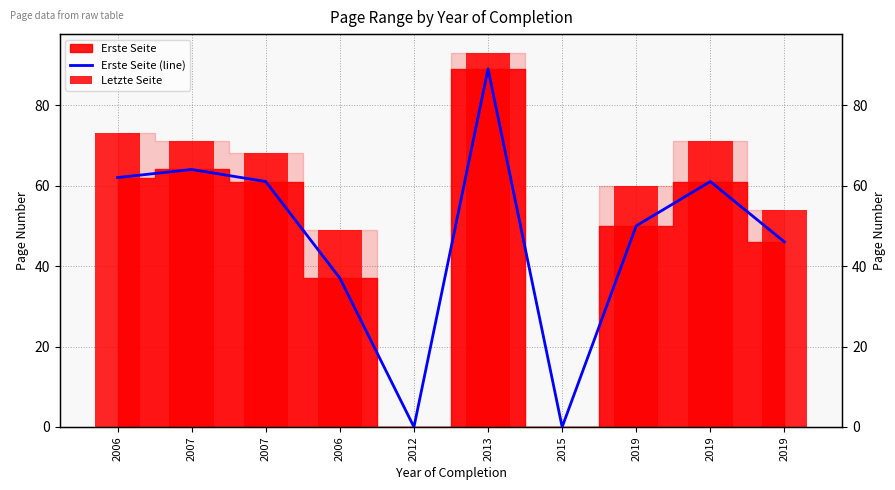

Rank the categories by Letzte Seite value from lowest to highest.

2012, 2015, 2006, 2019, 2019, 2007, 2007, 2019, 2006, 2013